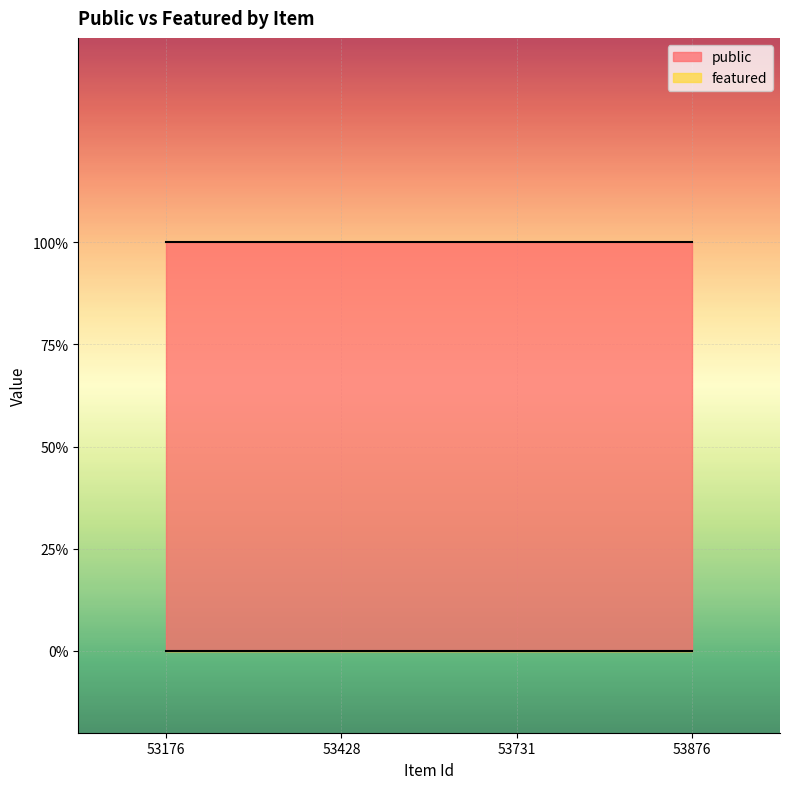

Which category has the lowest value across all series?

53176